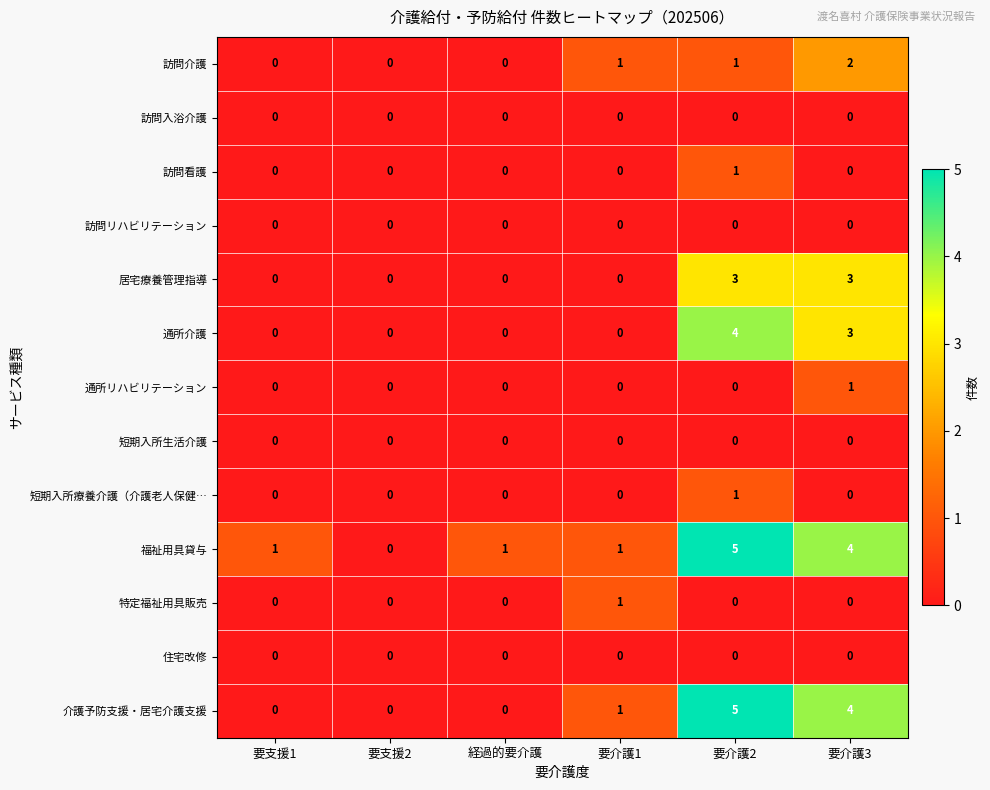

What is the maximum value shown in the chart?

5